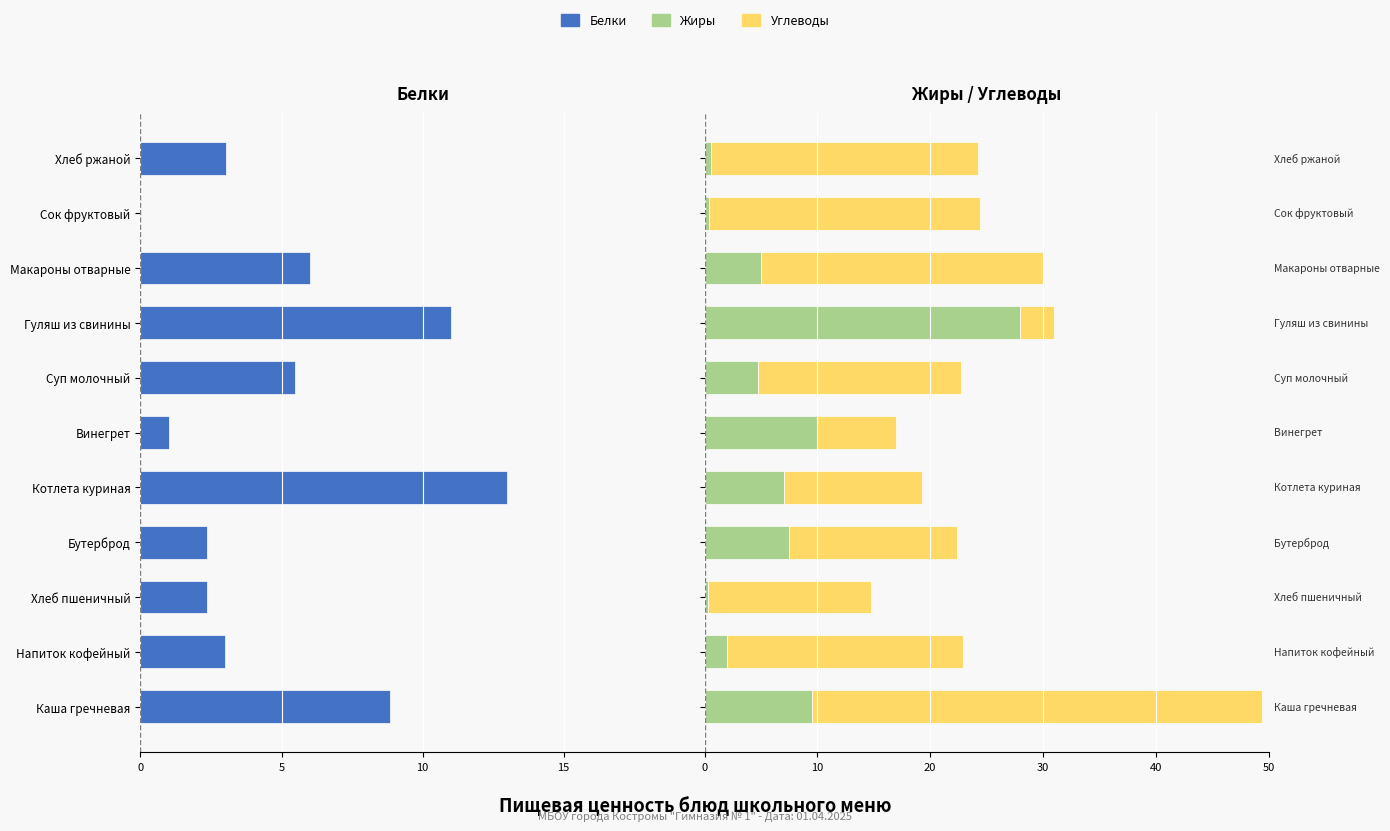

Which series has the widest spread of values?

Углеводы